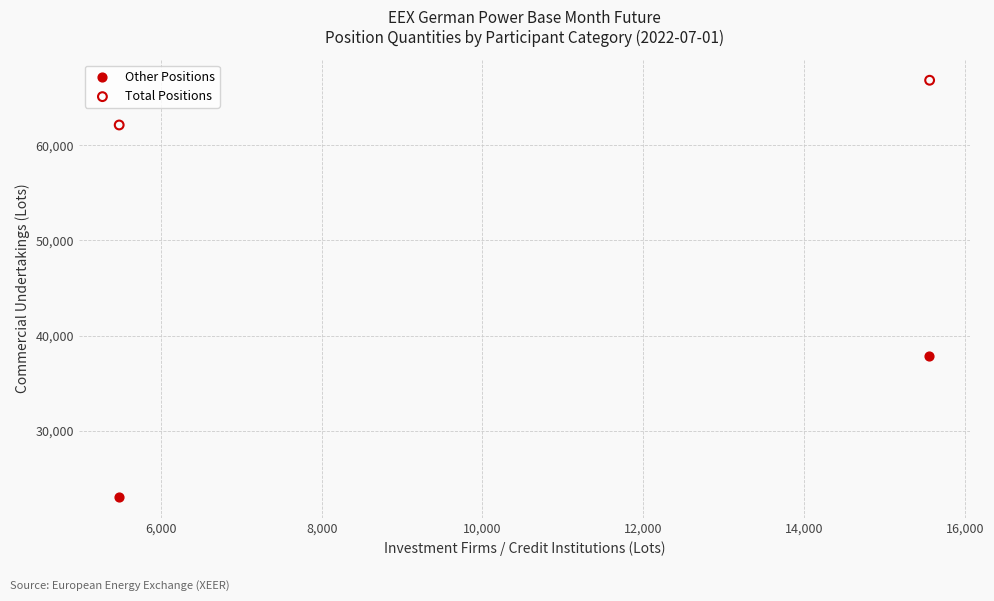

Which series has the largest Y range (max minus min)?

Other Positions